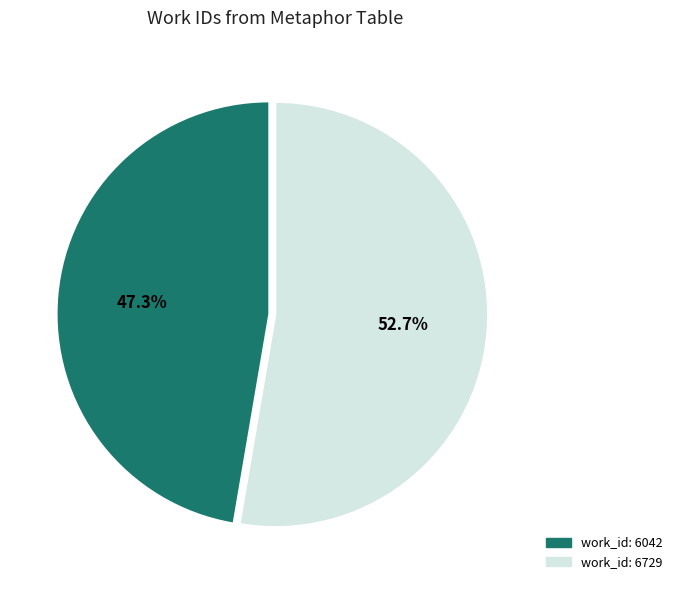

What percentage is NOT represented by work_id: 6729?

47.3%